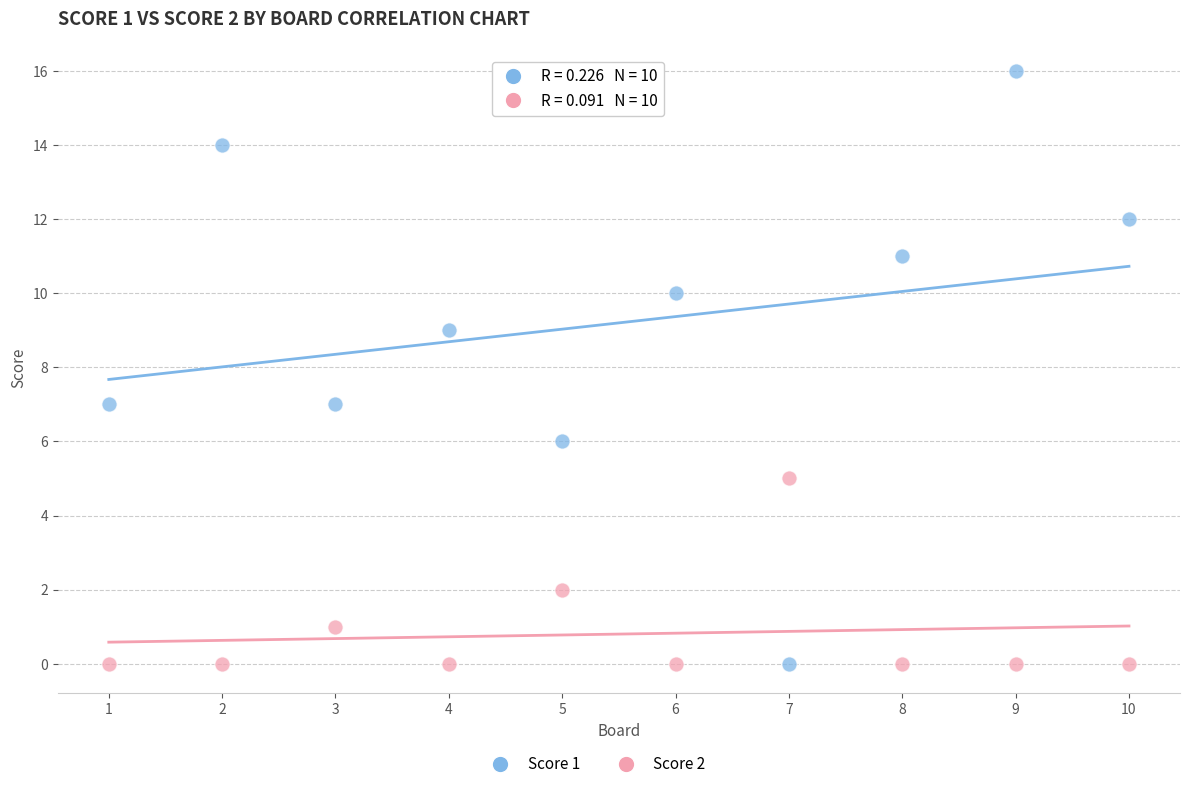

Which series has the widest spread of Y values?

Score 1